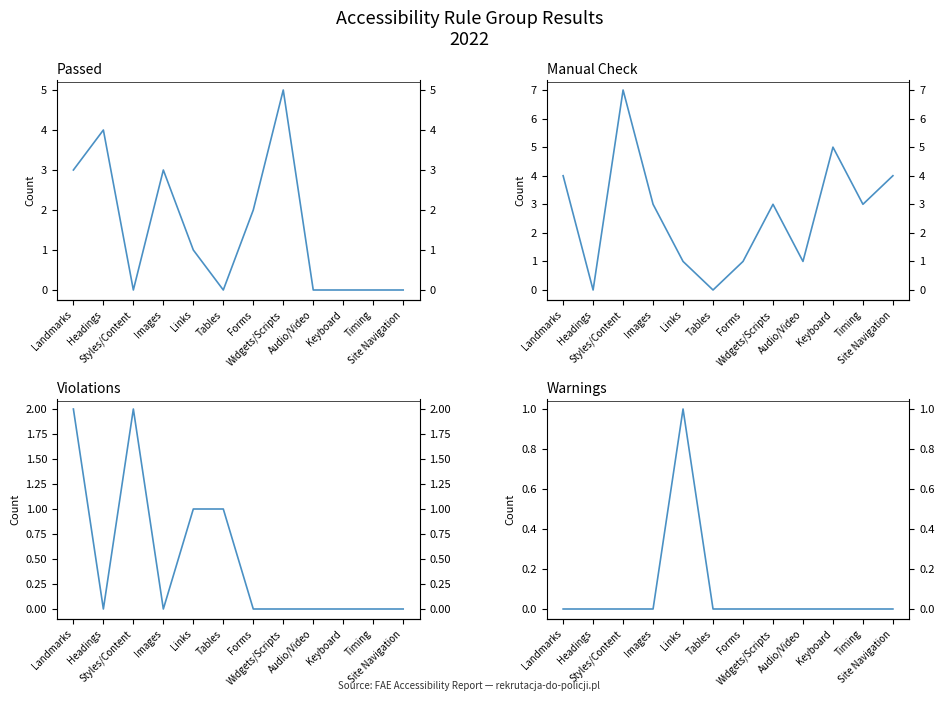

Between Widgets/Scripts and Audio/Video, which series saw the biggest shift?

Passed